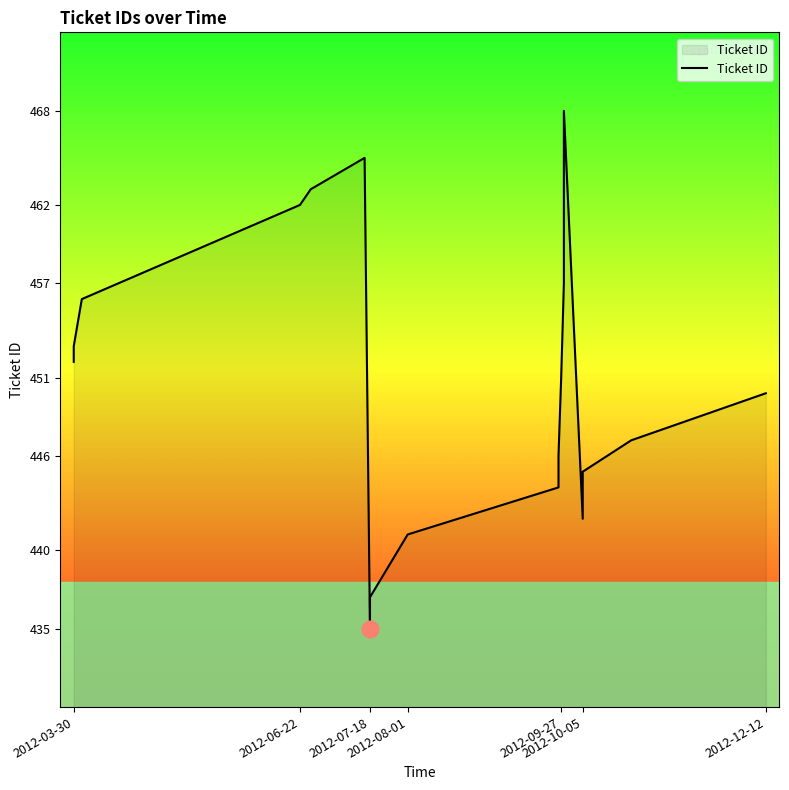

Which has a higher value, 2012-07-18 or 2012-03-30?

2012-03-30